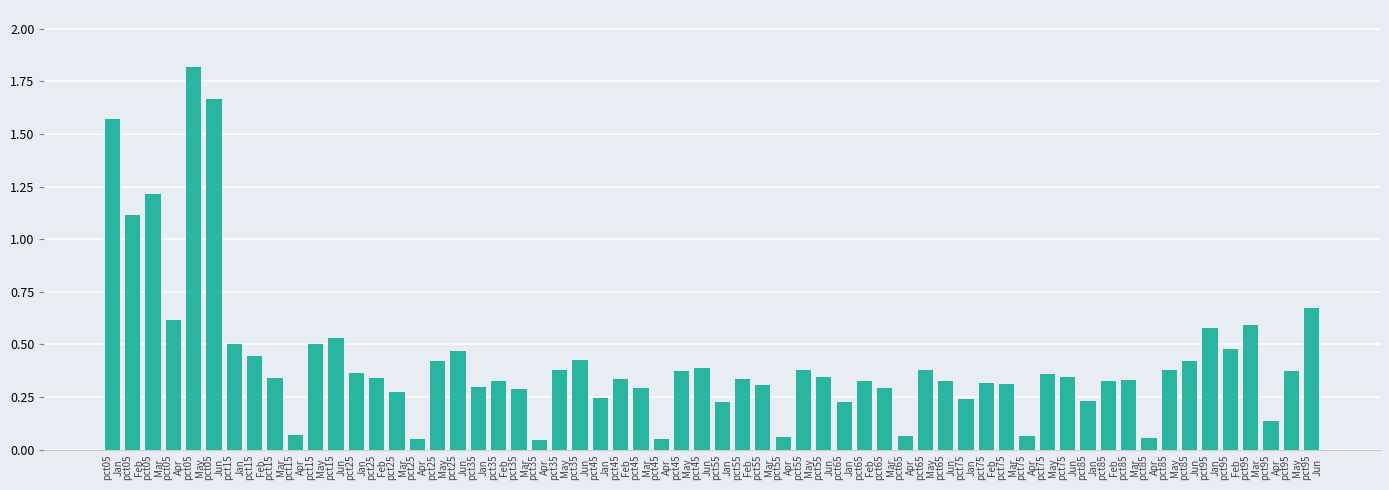

What is the sum of all values?

25.2